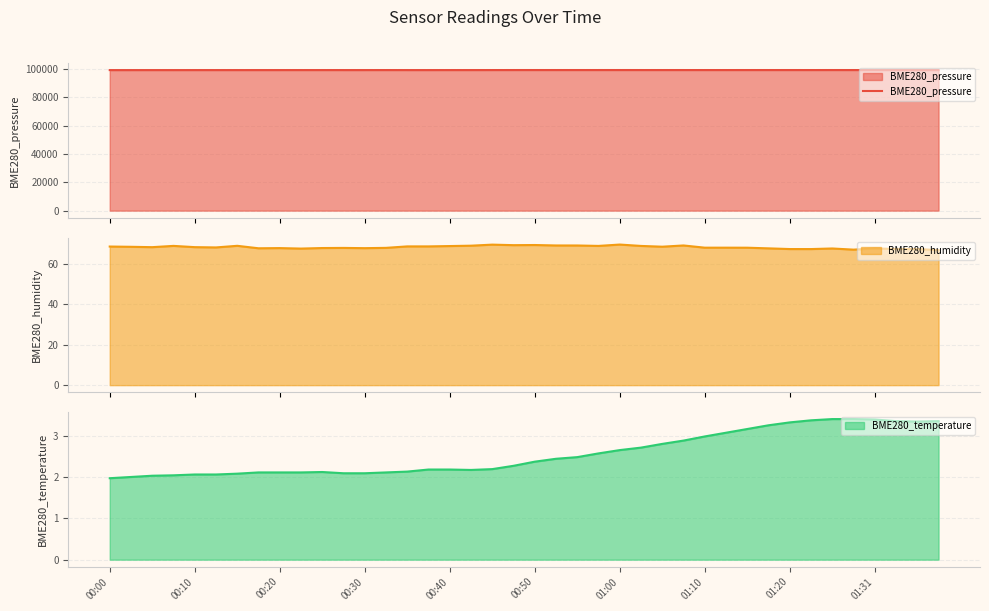

What is the minimum value for BME280_pressure?

99128.1